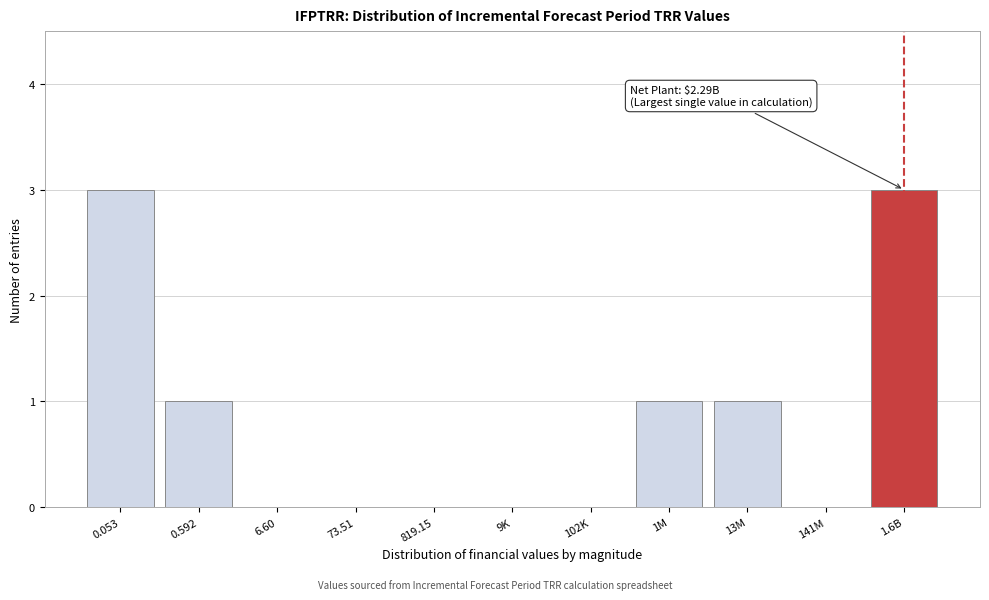

Reading left to right, what are all the values shown in this chart?

0.053=3	0.592=1	6.60=0	73.51=0	819.15=0	9K=0	102K=0	1M=1	13M=1	141M=0	1.6B=3